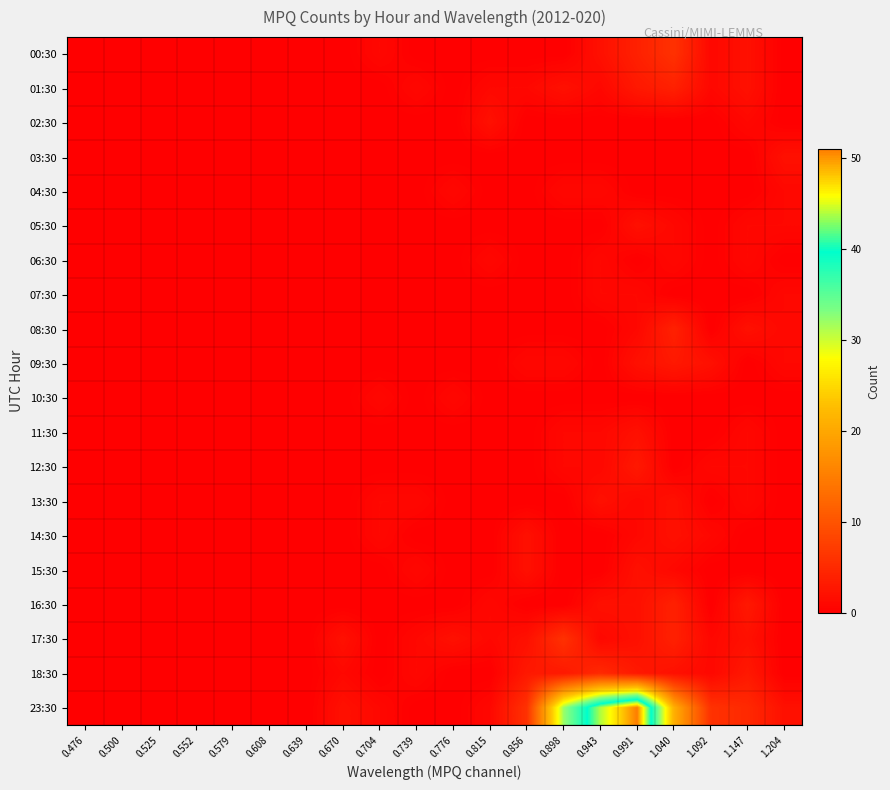

At which category does the chart reach its peak across all series?

0.991